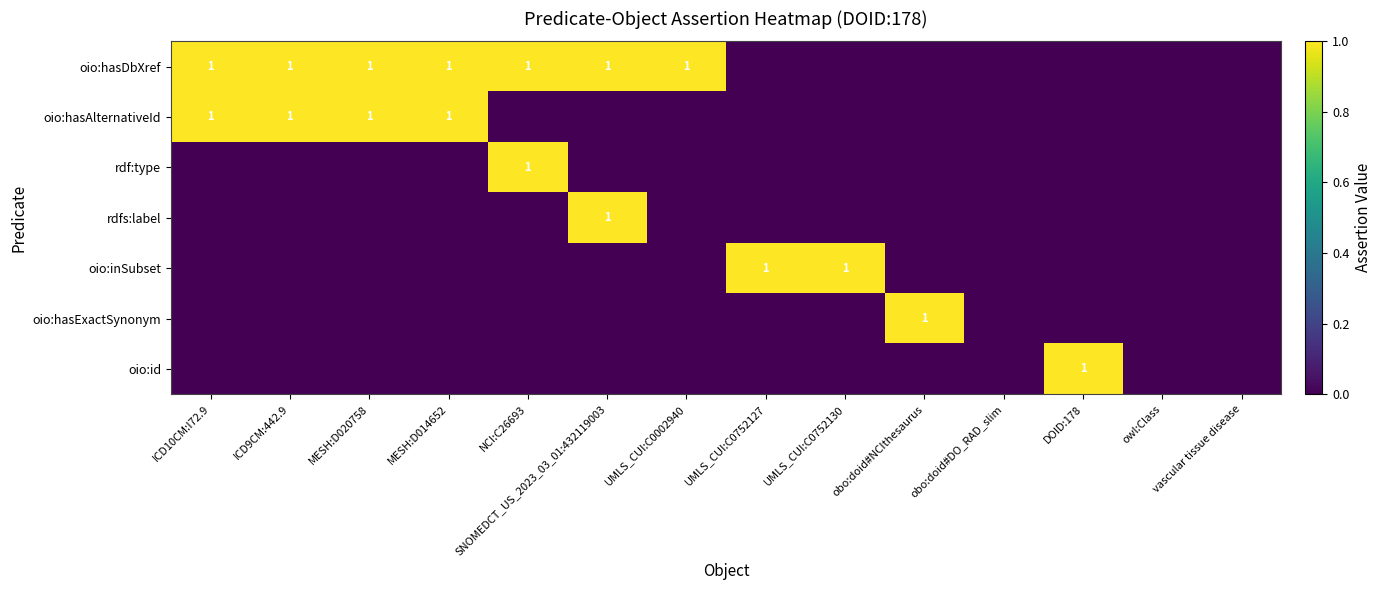

Is it true that oio:hasExactSynonym equals 1 at obo:doid#NCIthesaurus?

True